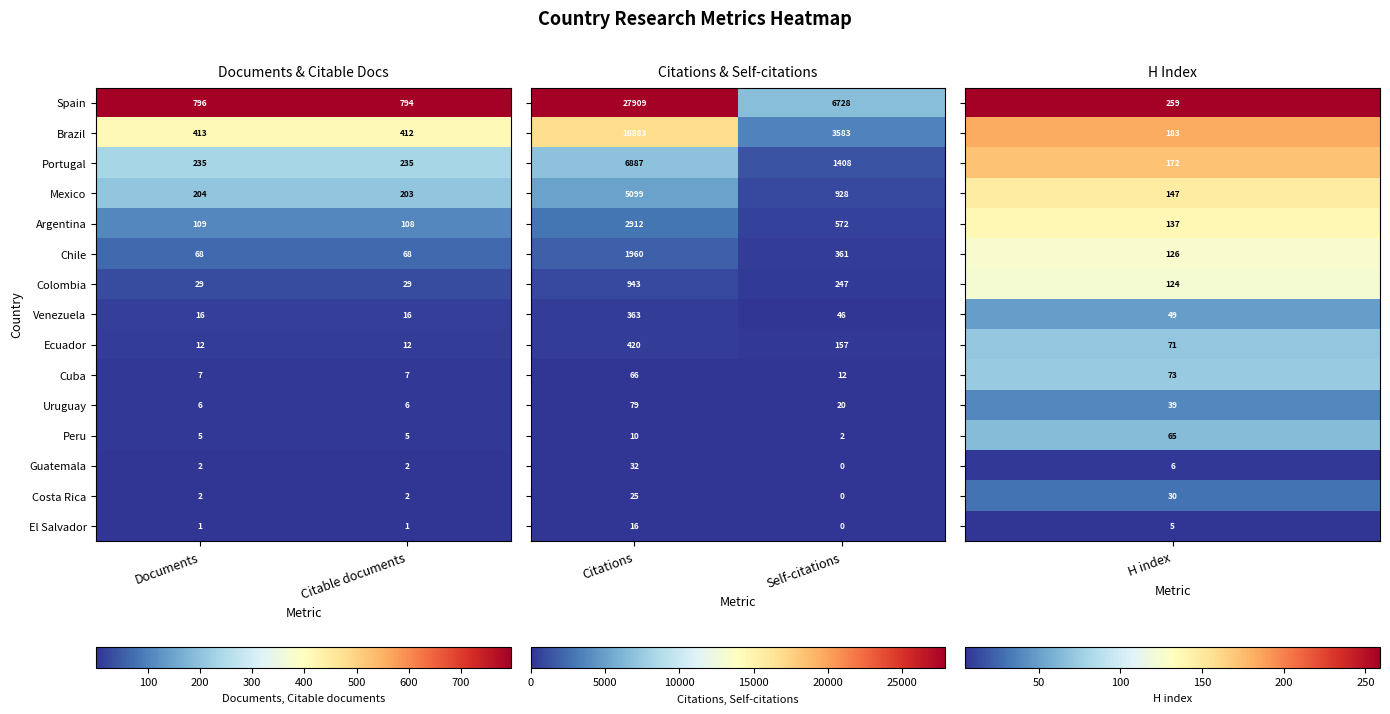

The Venezuela series shows 16 at Documents. True or false?

True